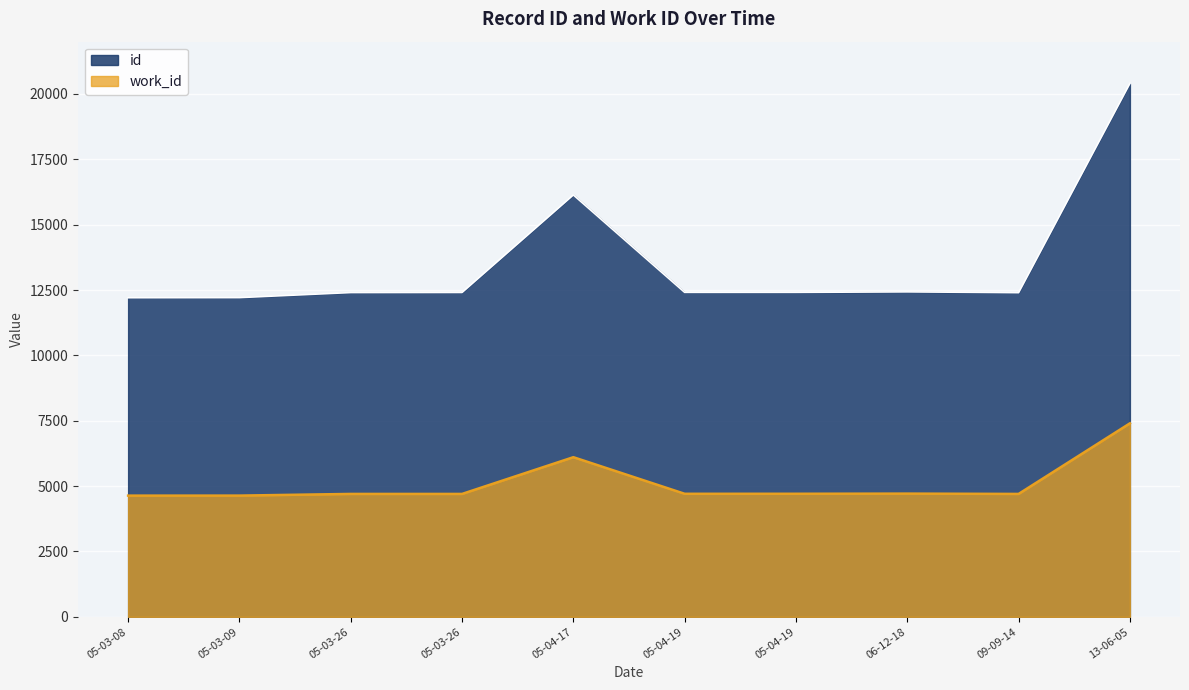

What is the average value of the work_id series?

5100